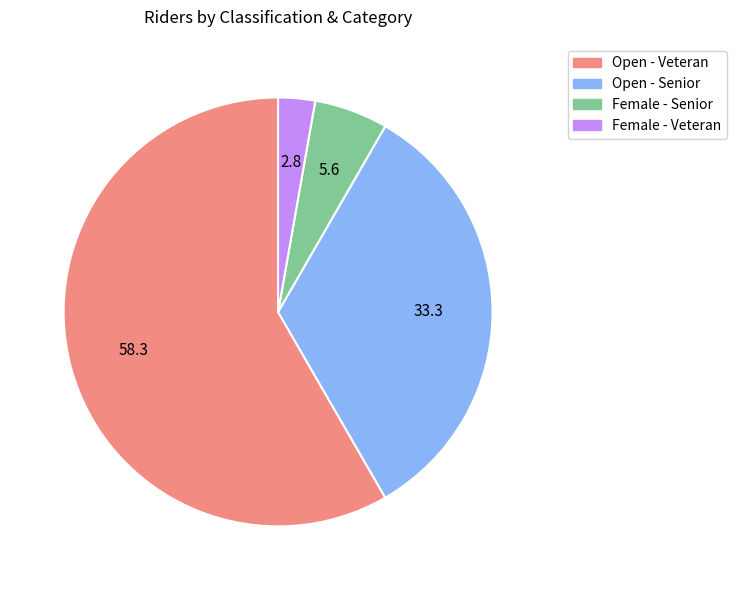

How many segments does this pie chart have?

4